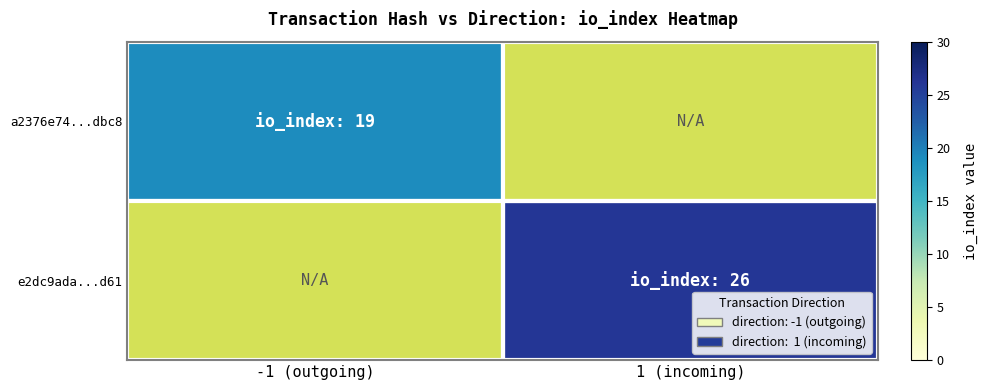

Which series has the largest total across all categories?

e2dc9ada...d61